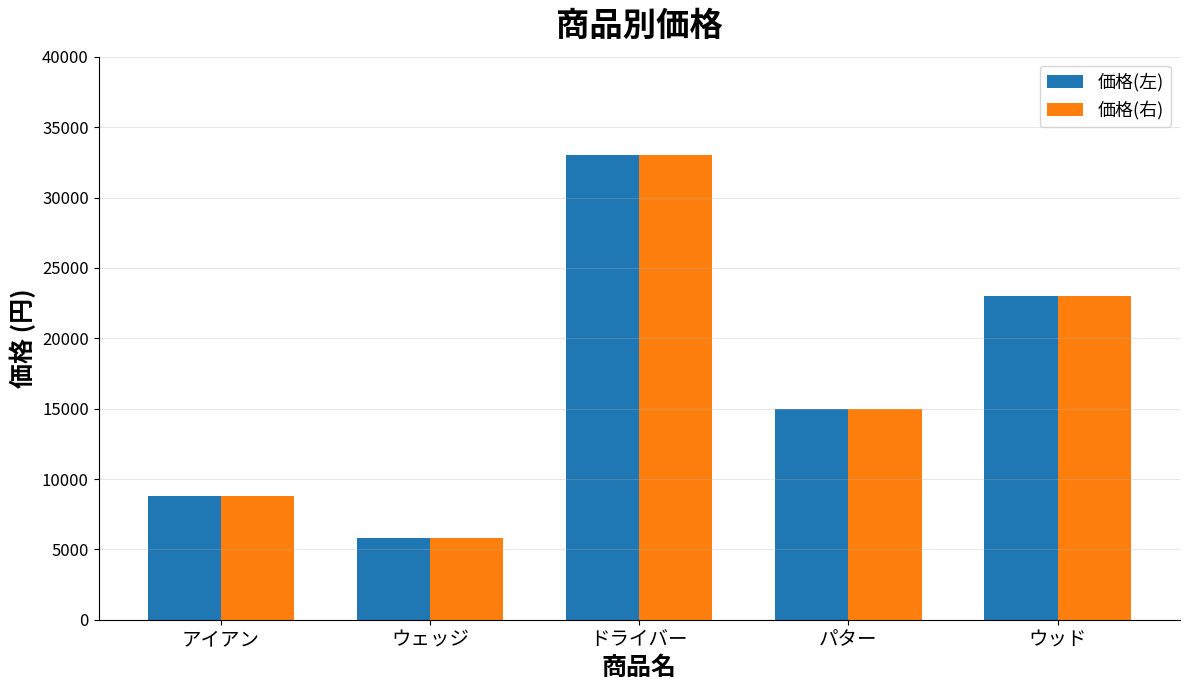

What is the average value of the 価格(右) series?

17120